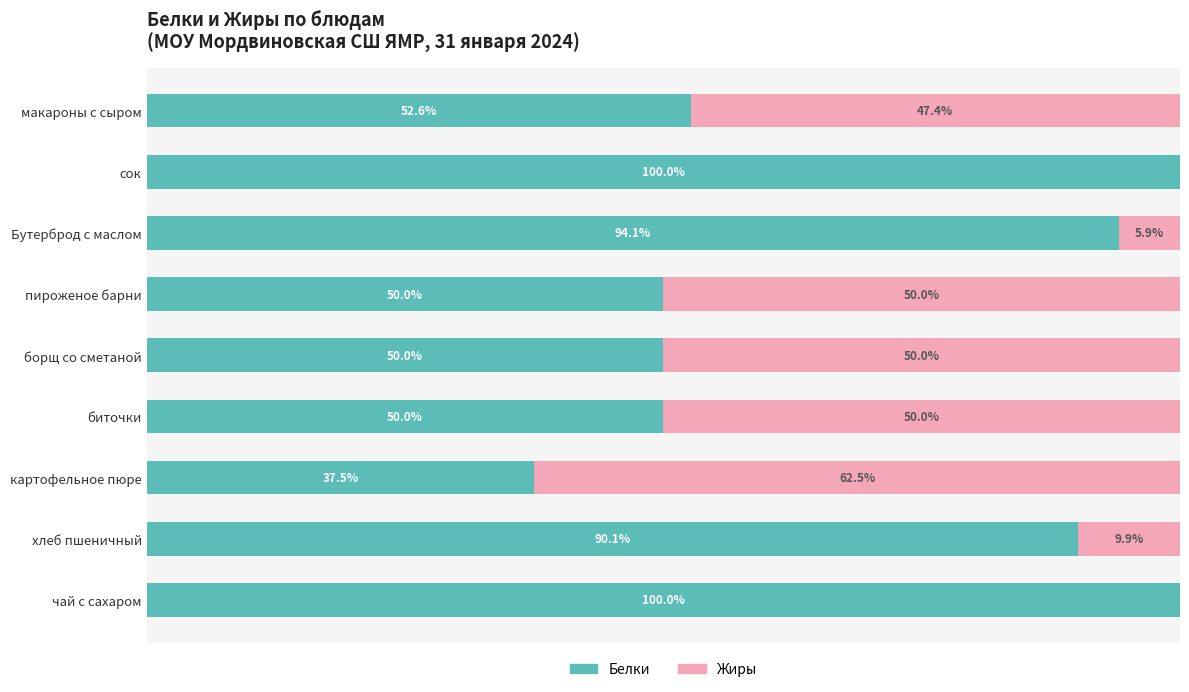

What are all the series names shown in the legend?

Белки, Жиры